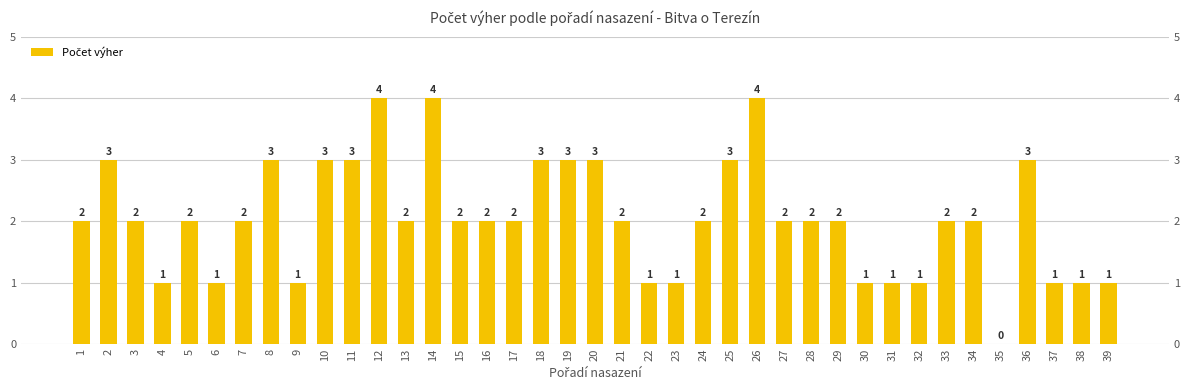

What is the difference between the second highest and minimum values?

4